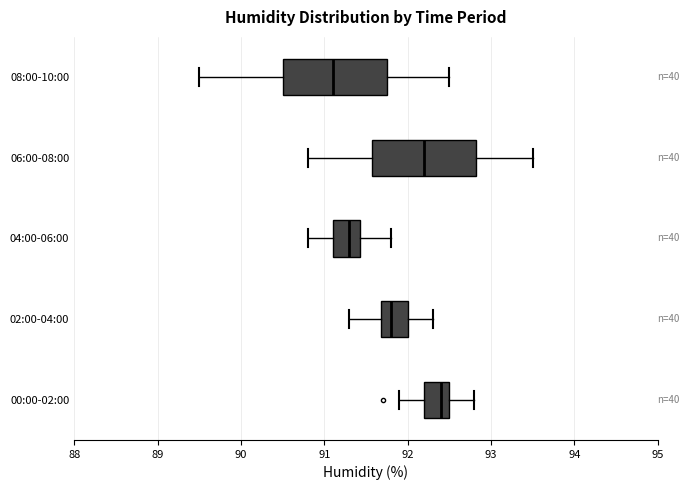

Reading bottom to top, read every box against the x-axis: the position of its median line, the range the box covers, and the ends of its whiskers. The values are not printed on the chart, so give them approximately, as read against the axis.

00:00-02:00: median 92.4, box 92.2 to 92.5, whiskers 91.9 to 92.8
02:00-04:00: median 91.8, box 91.7 to 92.0, whiskers 91.3 to 92.3
04:00-06:00: median 91.3, box 91.1 to 91.4, whiskers 90.8 to 91.8
06:00-08:00: median 92.2, box 91.6 to 92.8, whiskers 90.8 to 93.5
08:00-10:00: median 91.1, box 90.5 to 91.8, whiskers 89.5 to 92.5